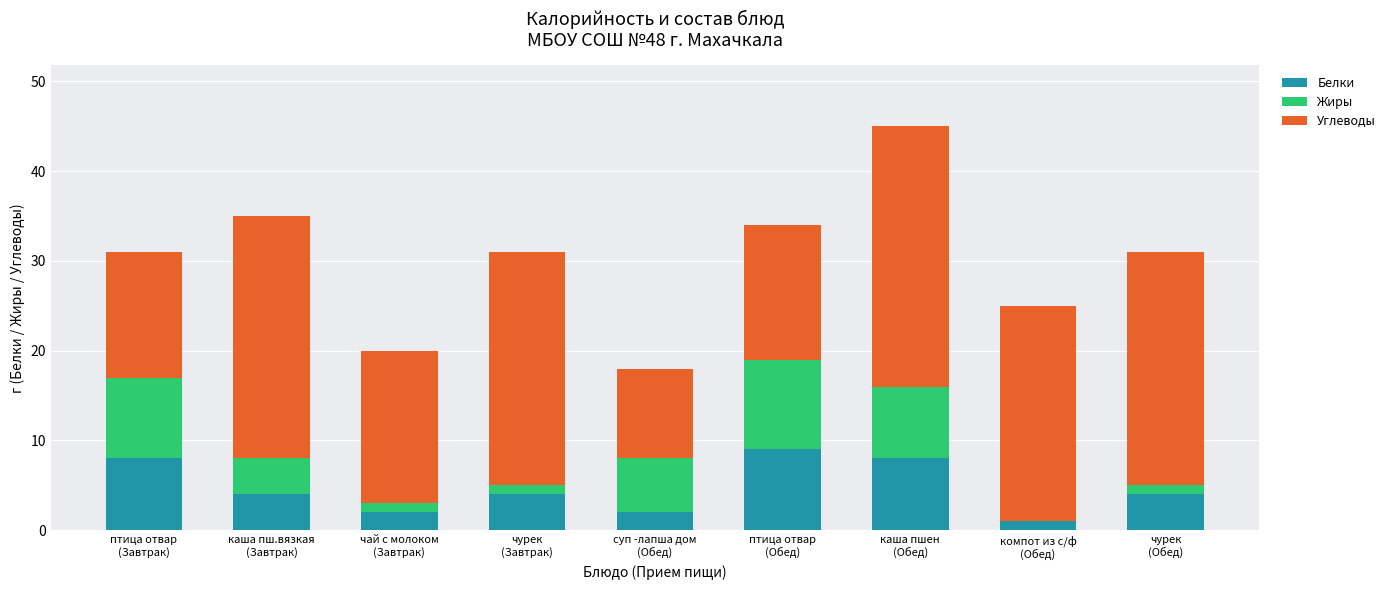

What is the maximum value for Белки?

9